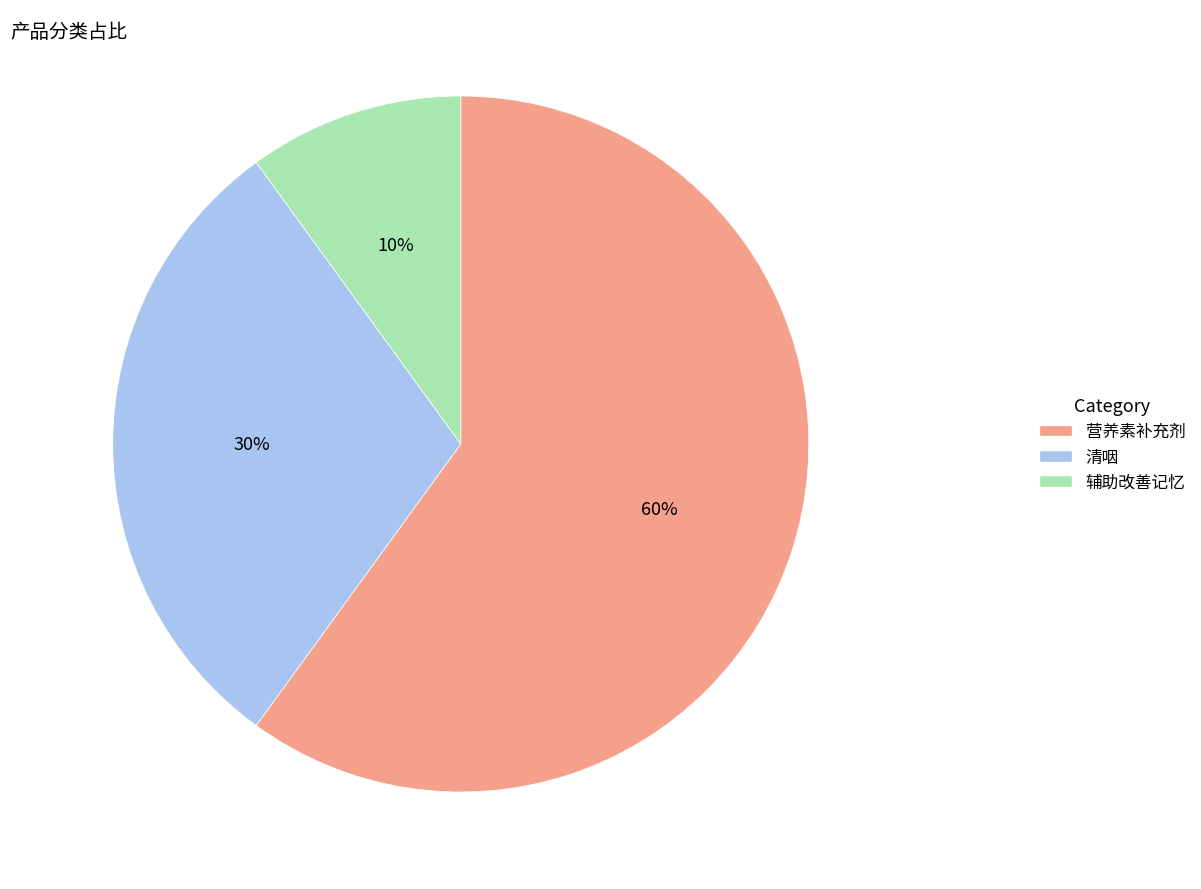

Rank the categories by value from lowest to highest.

辅助改善记忆, 清咽, 营养素补充剂